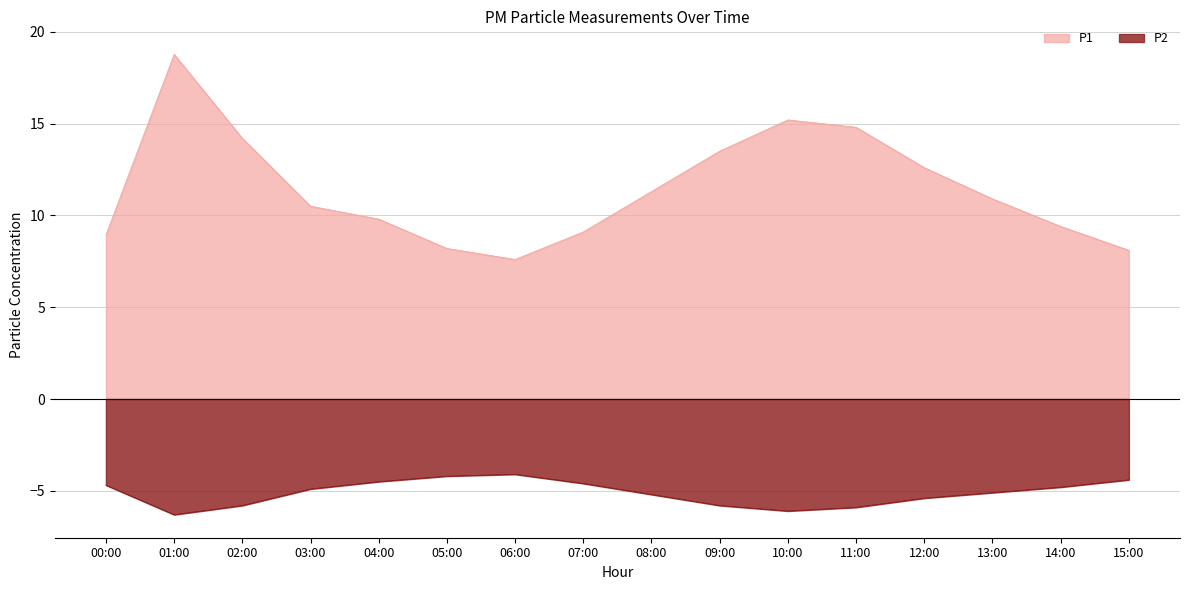

True or false: P1 and P2 intersect in this chart.

False